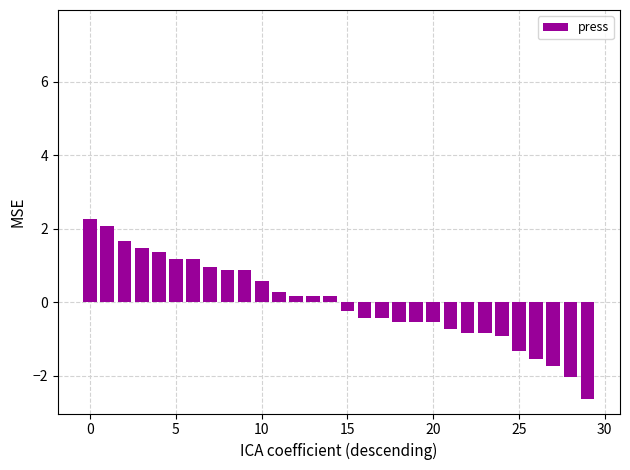

What is the difference between the maximum and minimum values?

4.9